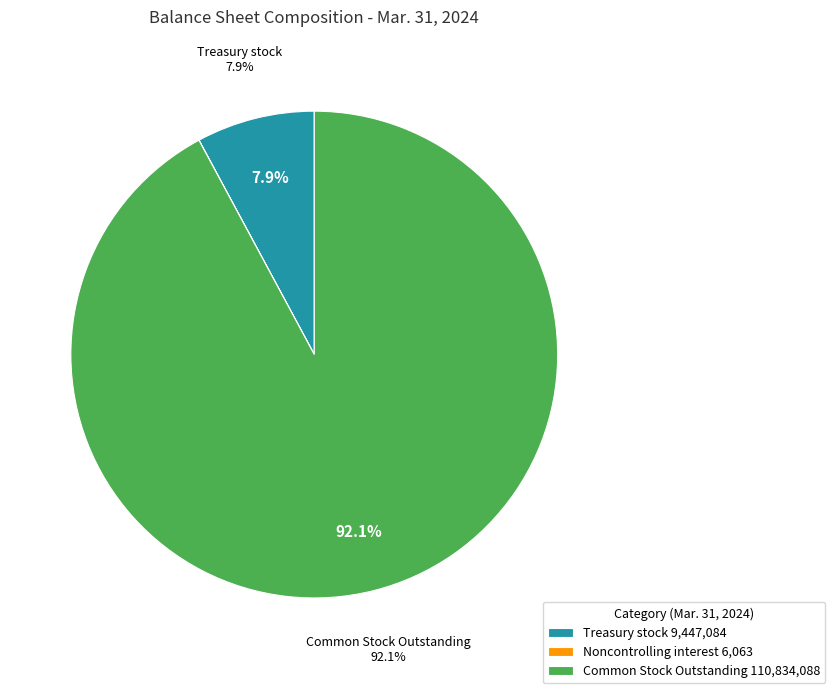

True or false: Treasury stock, shares accounts for 15% of the total.

False